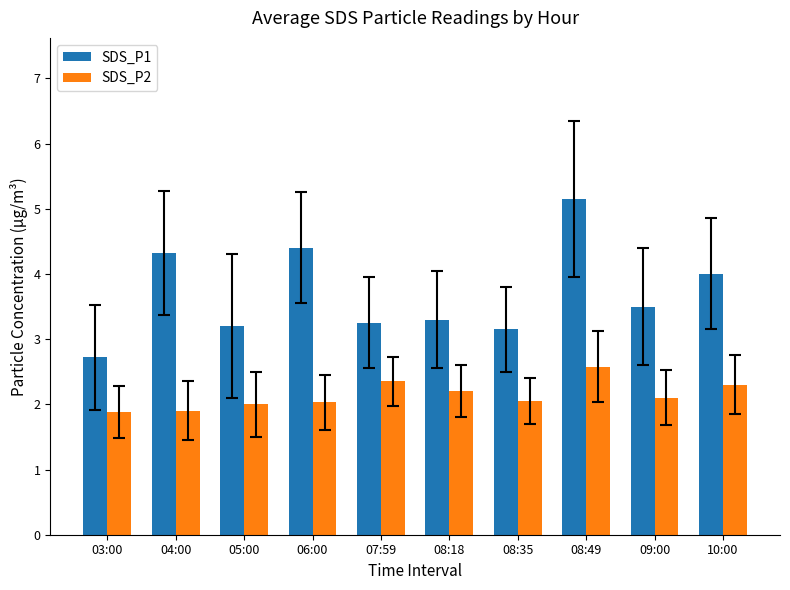

How many bars are there in total?

20